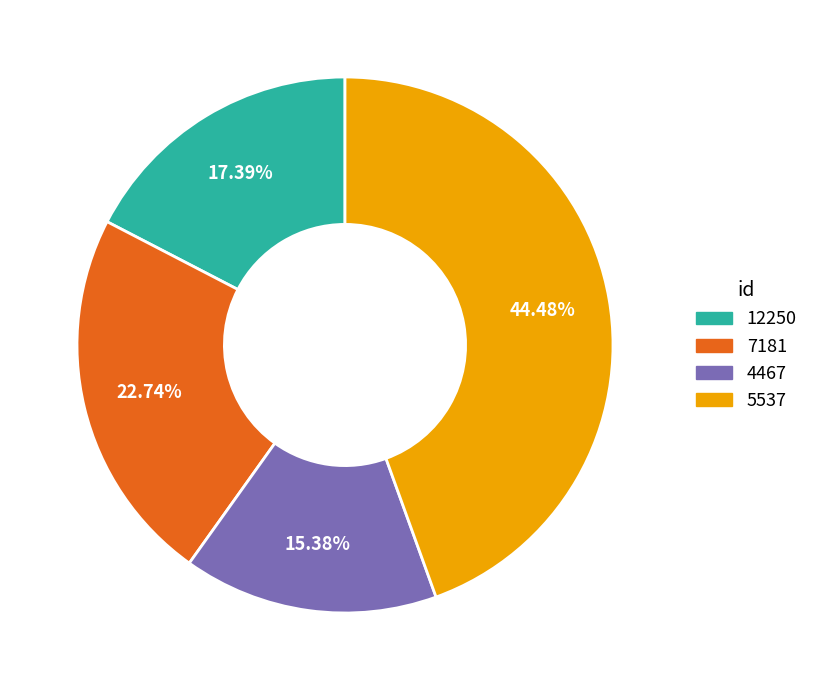

What is the smallest slice in the pie chart?

4467